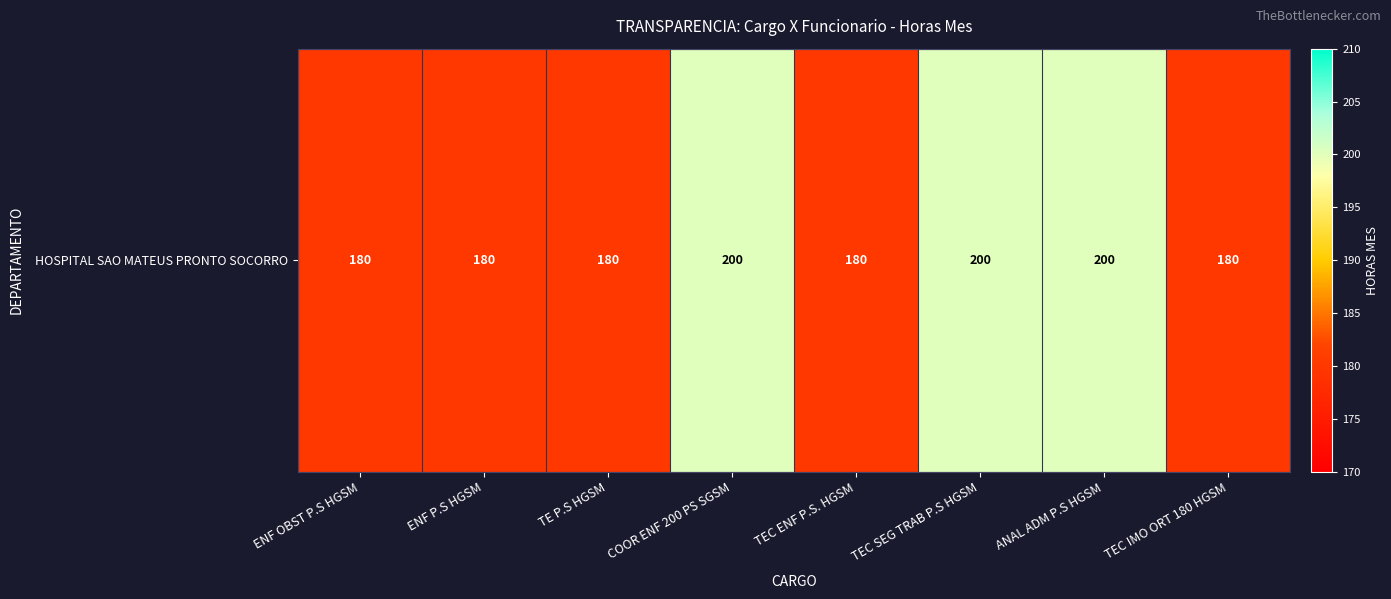

What is the difference between the maximum and minimum values?

20